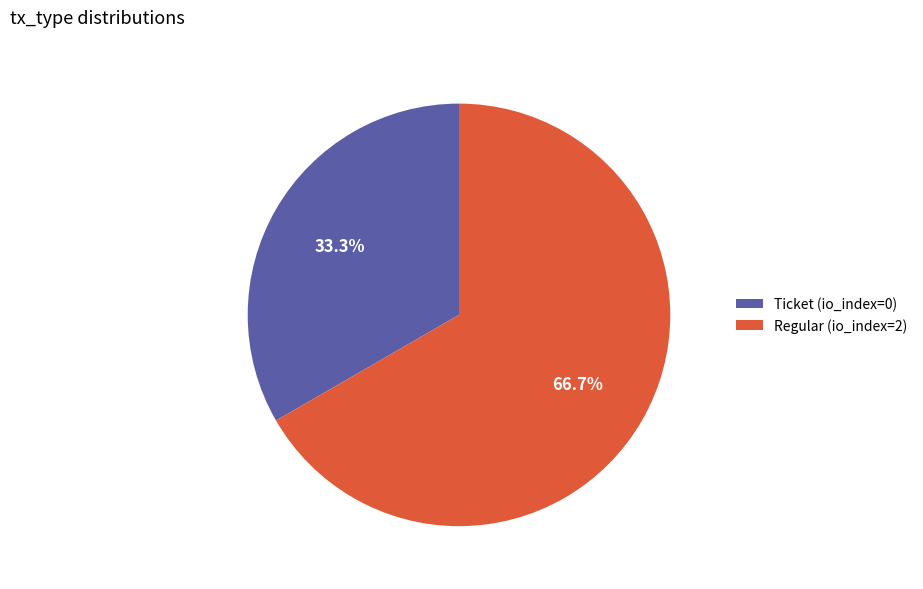

True or false: Regular (io_index=2) accounts for 99% of the total.

False